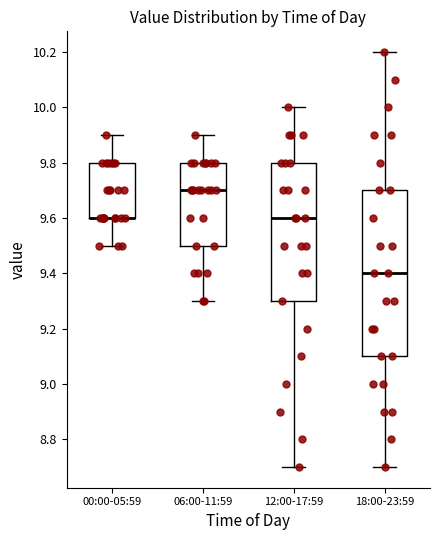

Which box is the tallest, from its lower edge to its upper edge?

18:00-23:59